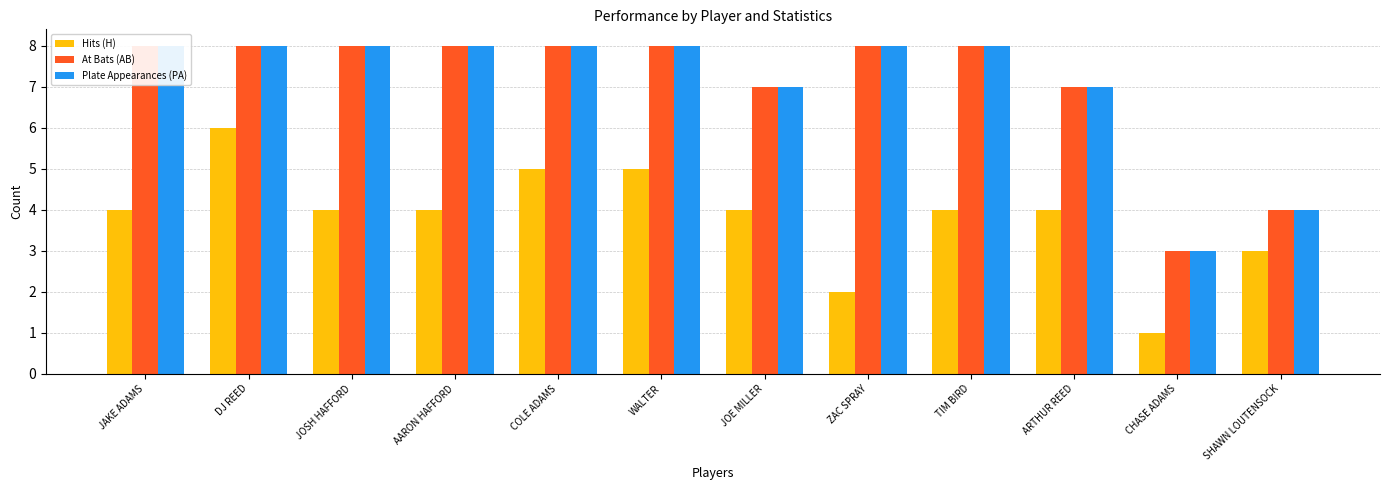

What position from the left is SHAWN LOUTENSOCK?

12